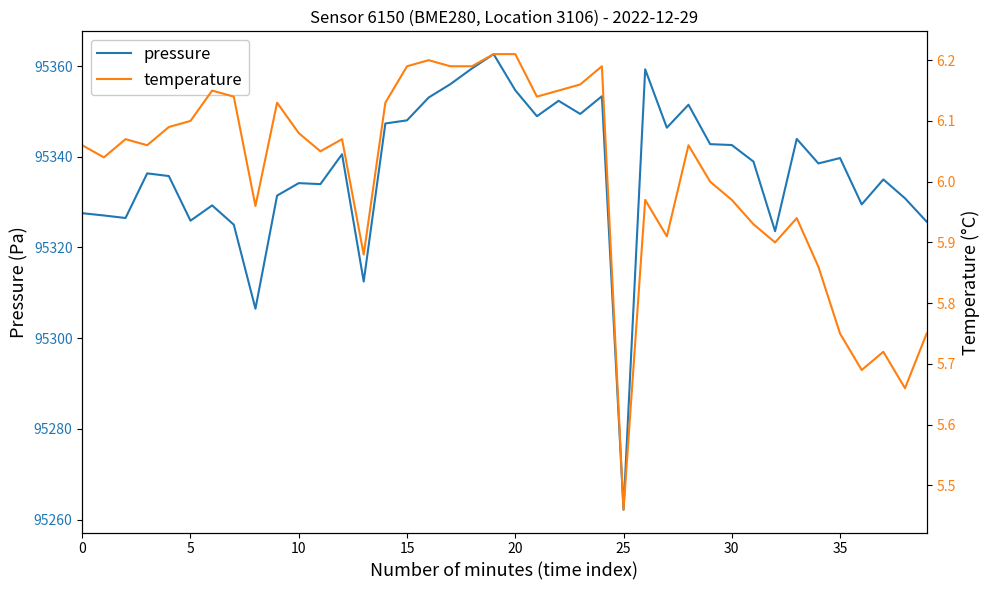

Reading right to left, list all the values displayed in this chart.

pressure: 95325.7	95330.8	95335.0	95329.5	95339.7	95338.5	95343.9	95323.6	95338.9	95342.6	95342.8	95351.5	95346.4	95359.3	95262.2	95353.3	95349.4	95352.3	95348.9	95354.7	95362.6	95359.5	95356.0	95353.1	95348.0	95347.3	95312.5	95340.6	95334.0	95334.2	95331.4	95306.5	95325.0	95329.3	95325.9	95335.8	95336.3	95326.5	95327.1	95327.6
temperature: 5.8	5.7	5.7	5.7	5.8	5.9	5.9	5.9	5.9	6.0	6.0	6.1	5.9	6.0	5.5	6.2	6.2	6.2	6.1	6.2	6.2	6.2	6.2	6.2	6.2	6.1	5.9	6.1	6.0	6.1	6.1	6.0	6.1	6.2	6.1	6.1	6.1	6.1	6.0	6.1